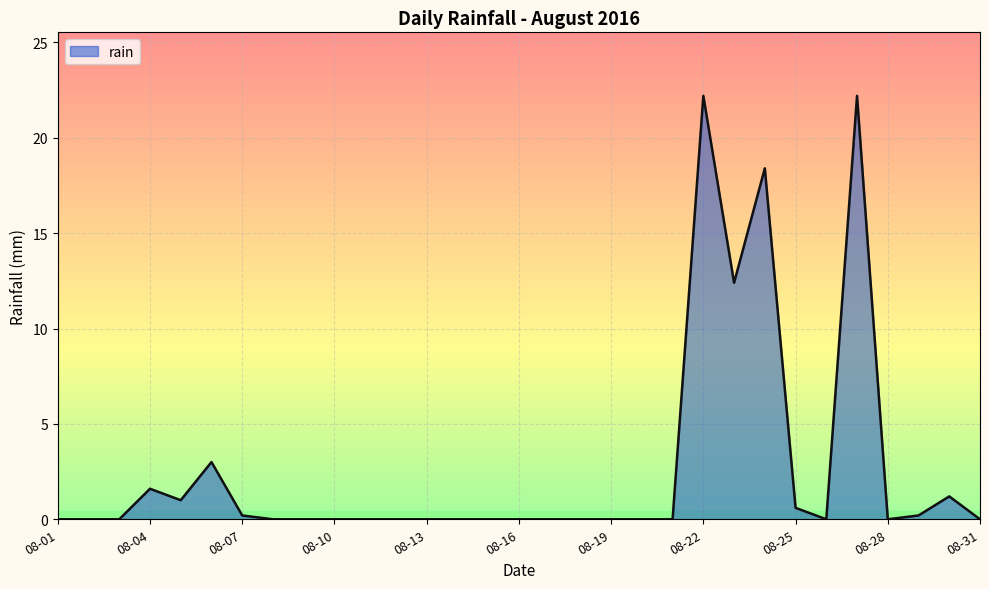

What is the greatest value displayed?

22.2